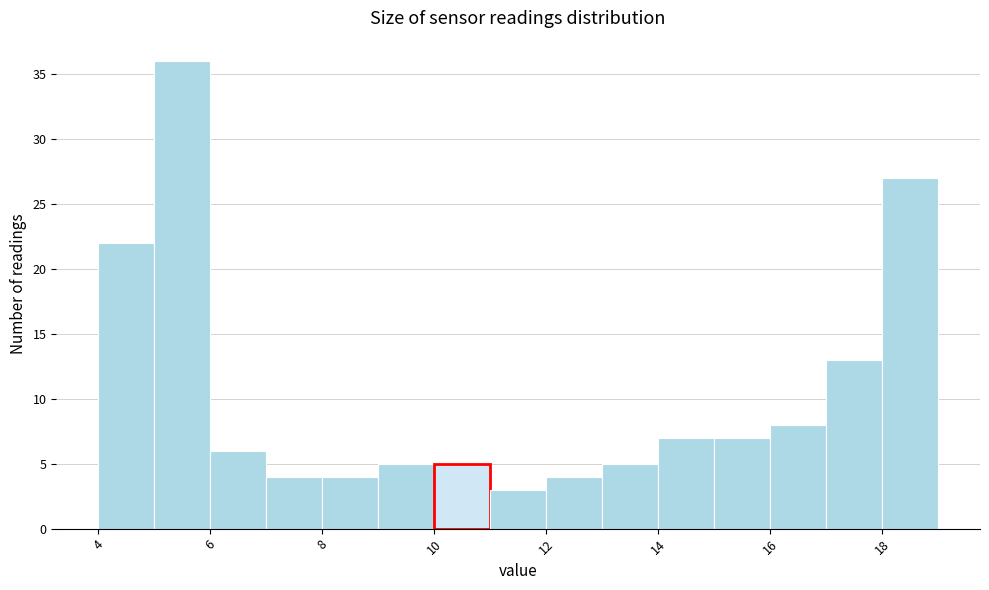

What is the height of the bar covering 15 to 16 on the x-axis? The values are not printed on the chart, so give them approximately, as read against the axis.

7